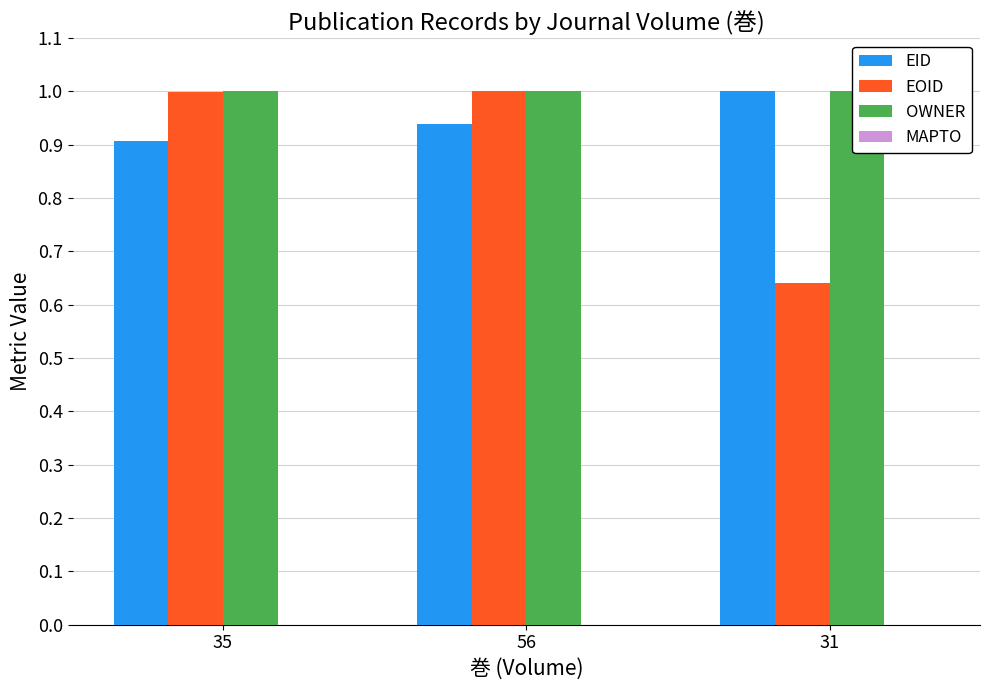

Between 56 and 31, which series saw the biggest shift?

EOID